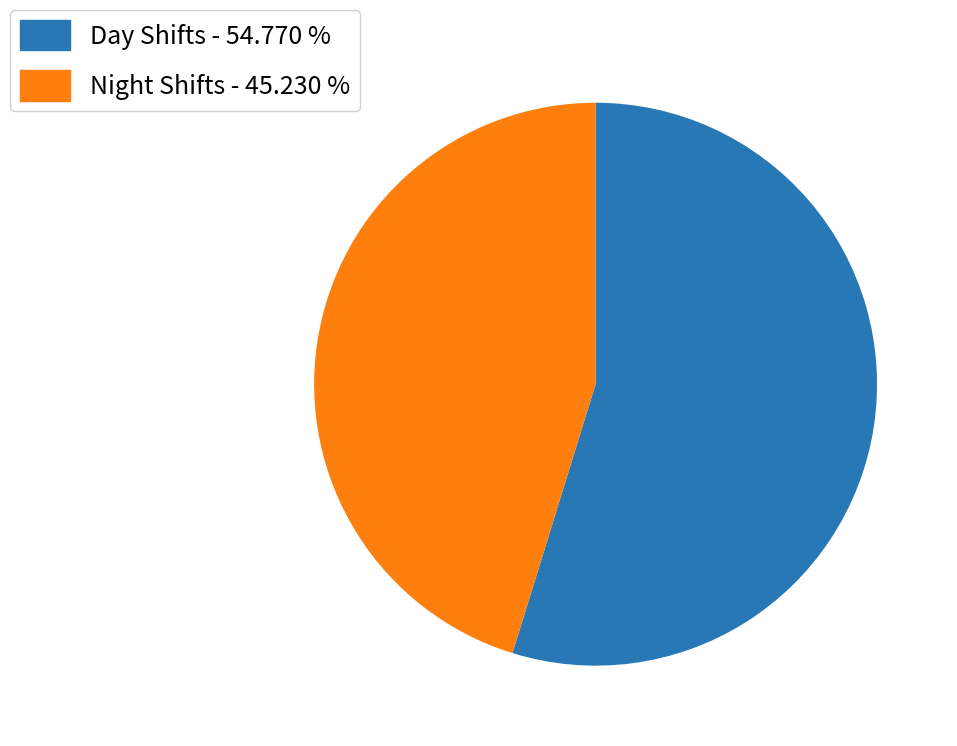

Which slice is the largest?

Day Shifts - 54.770 %